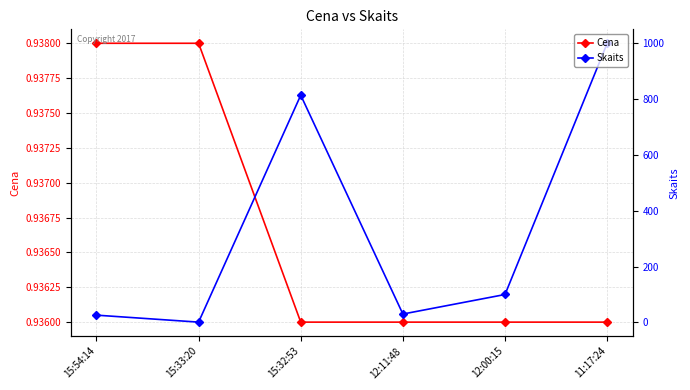

Which series has the largest range (max minus min)?

Skaits